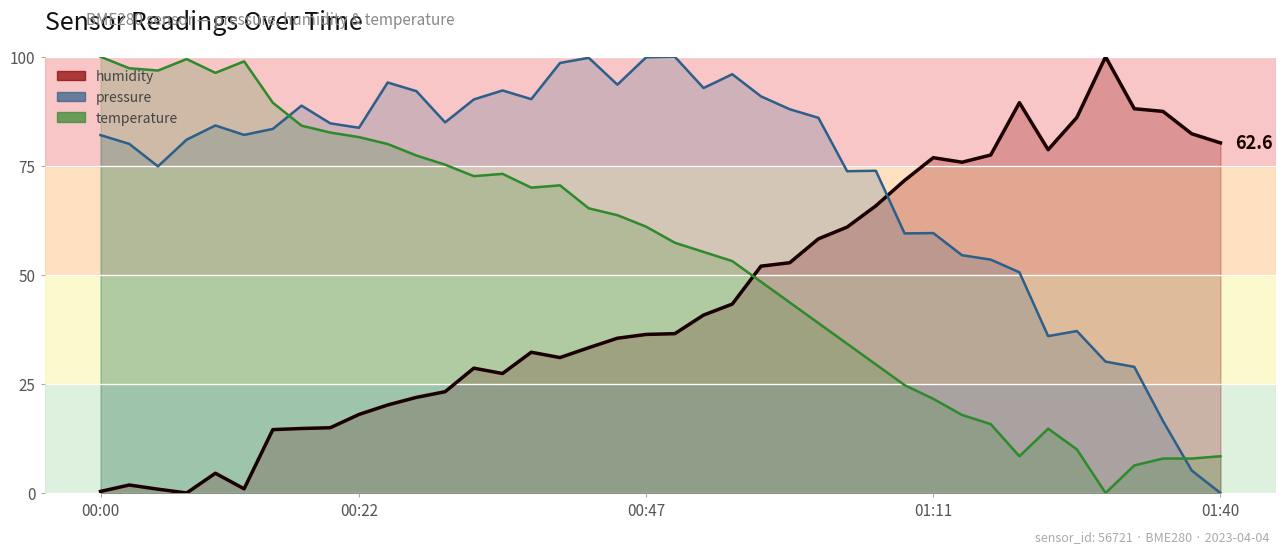

Which series has the largest total across all categories?

pressure (line)